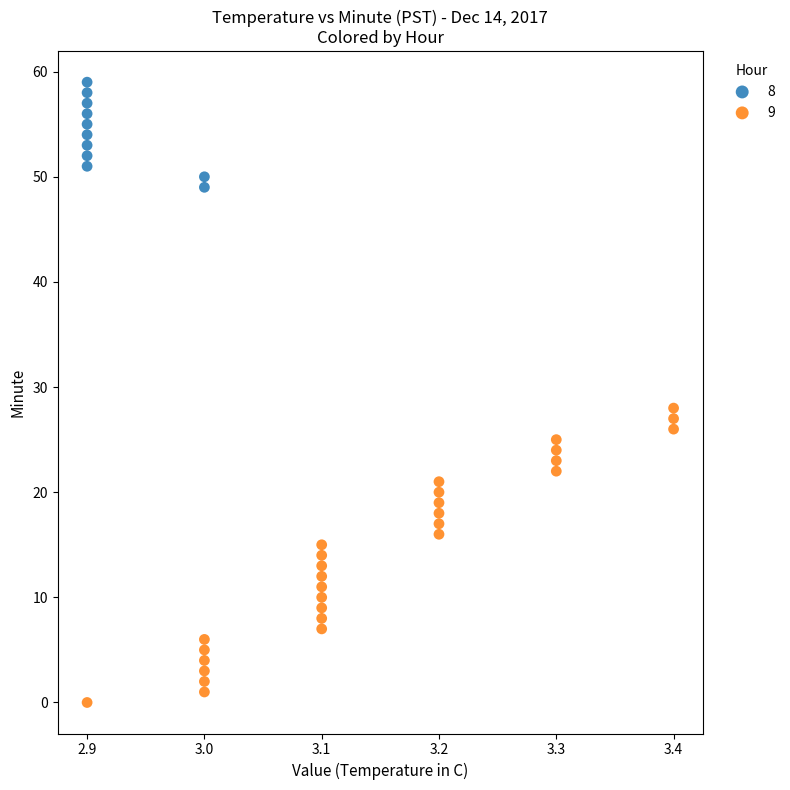

Which series has the largest Y range (max minus min)?

9